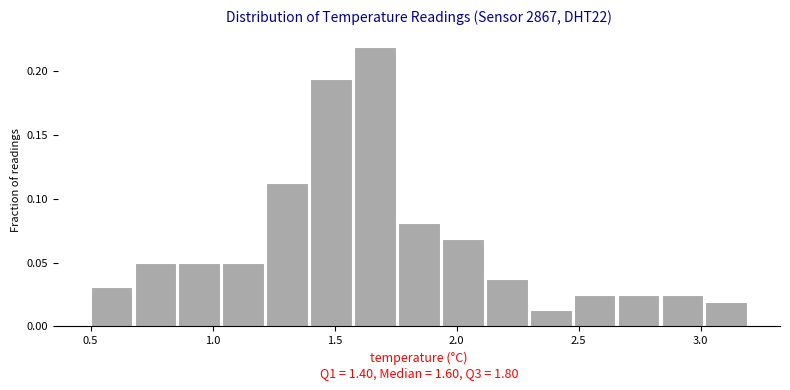

Read against the x-axis, roughly where is the centre of the tallest bar?

1.65